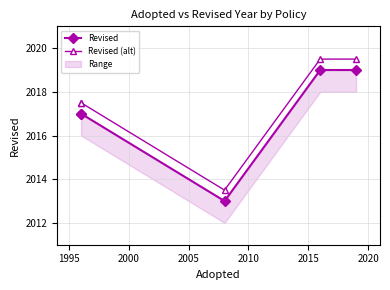

What is the smallest value displayed?

2013.0